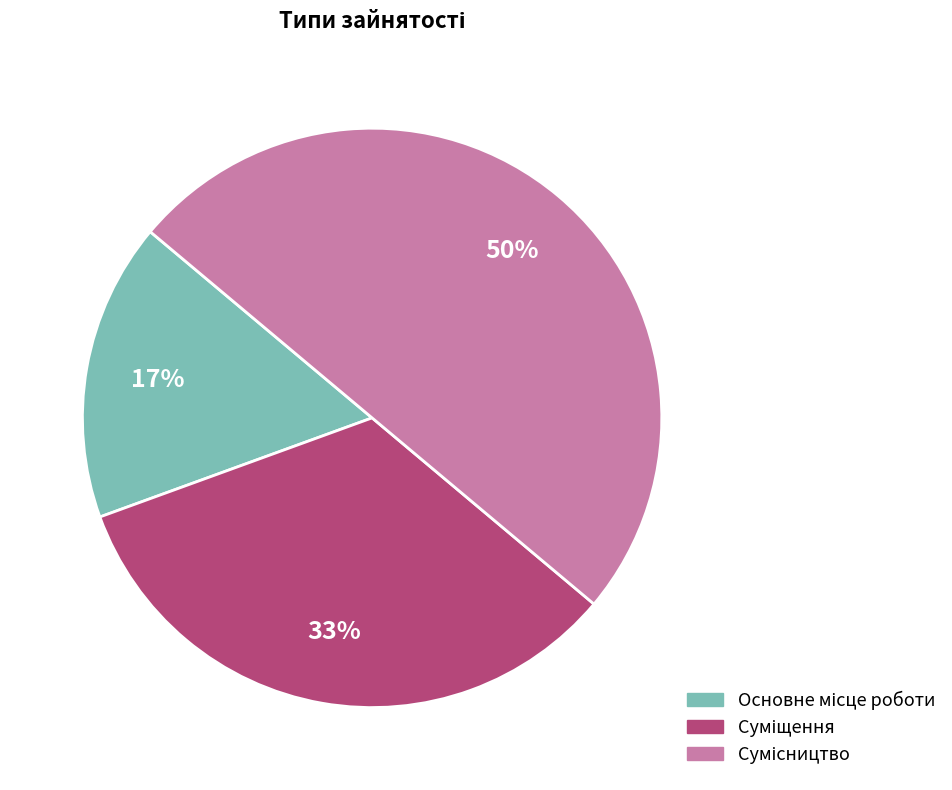

To the nearest percent, what is the difference between the largest and smallest slice percentages?

33%